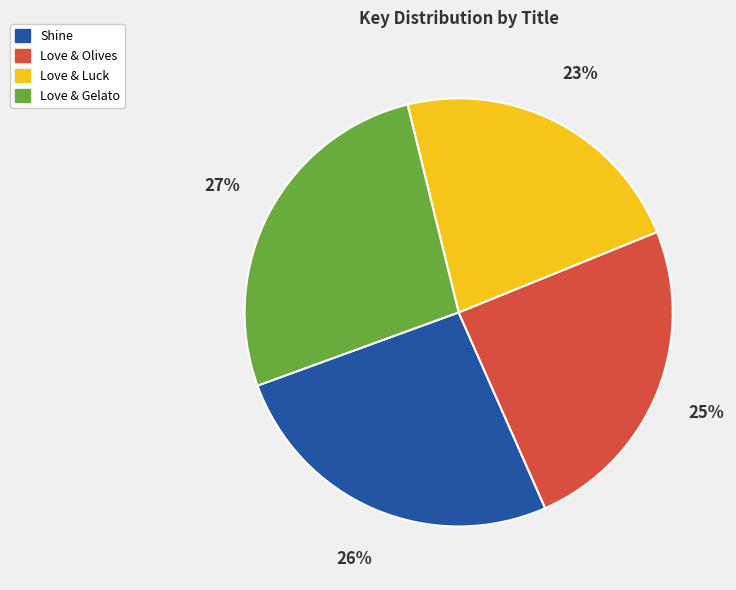

Is the sum of Love & Luck and Love & Olives greater than half?

No